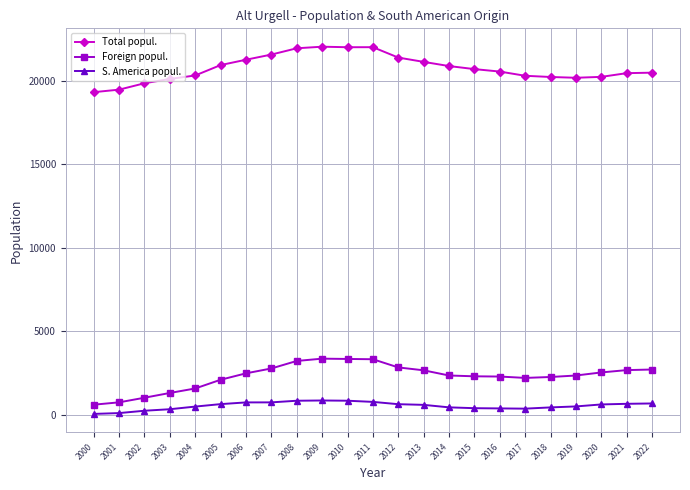

Is it true that Foreign popul. equals 4051 at 2018?

False